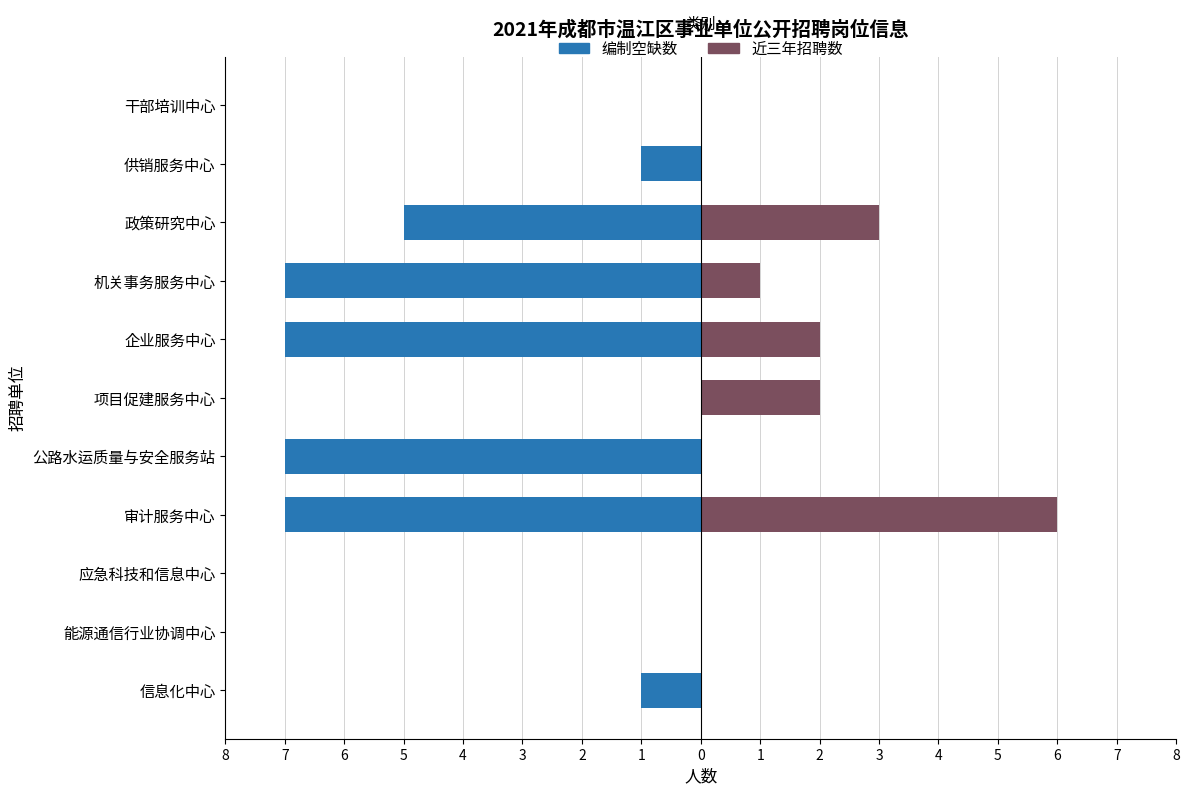

Are the bars horizontal?

Yes